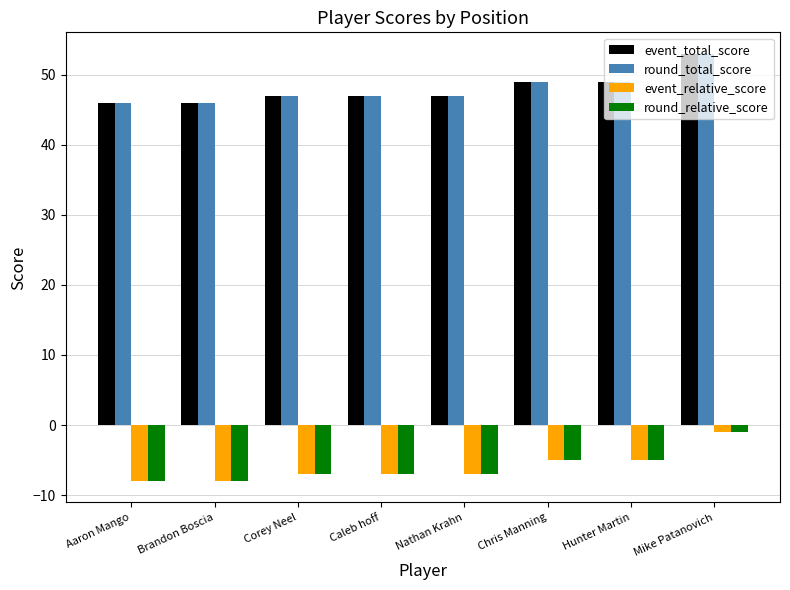

What is the sum of all event_total_score values?

384